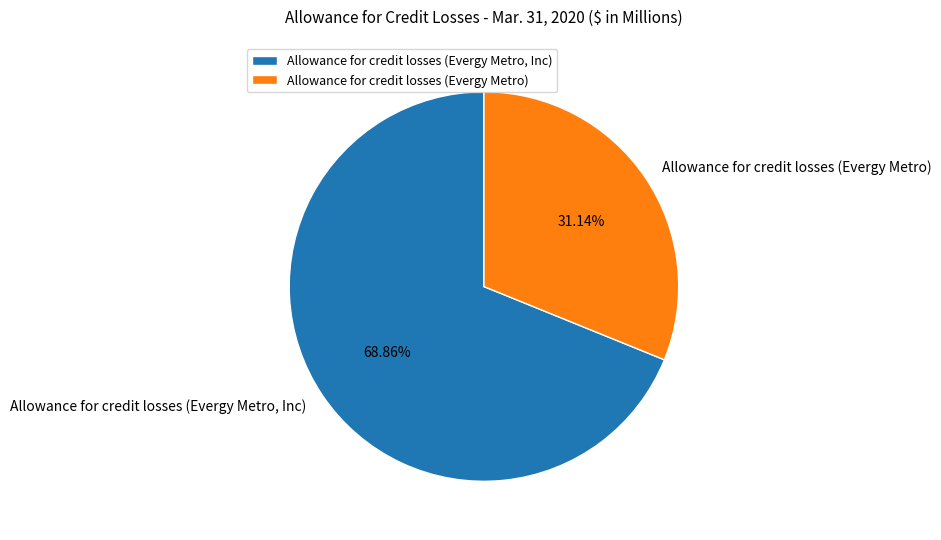

To the nearest percent, what portion does Allowance for credit losses (Evergy Metro) represent?

31%